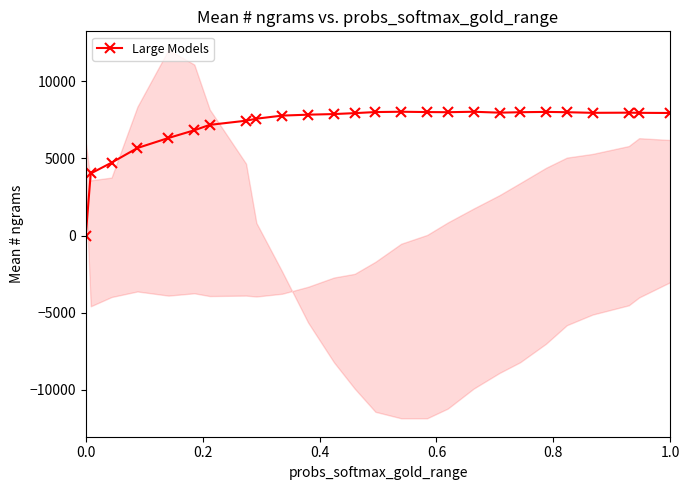

True or false: Large Models has more than 0 interior local peaks.

True